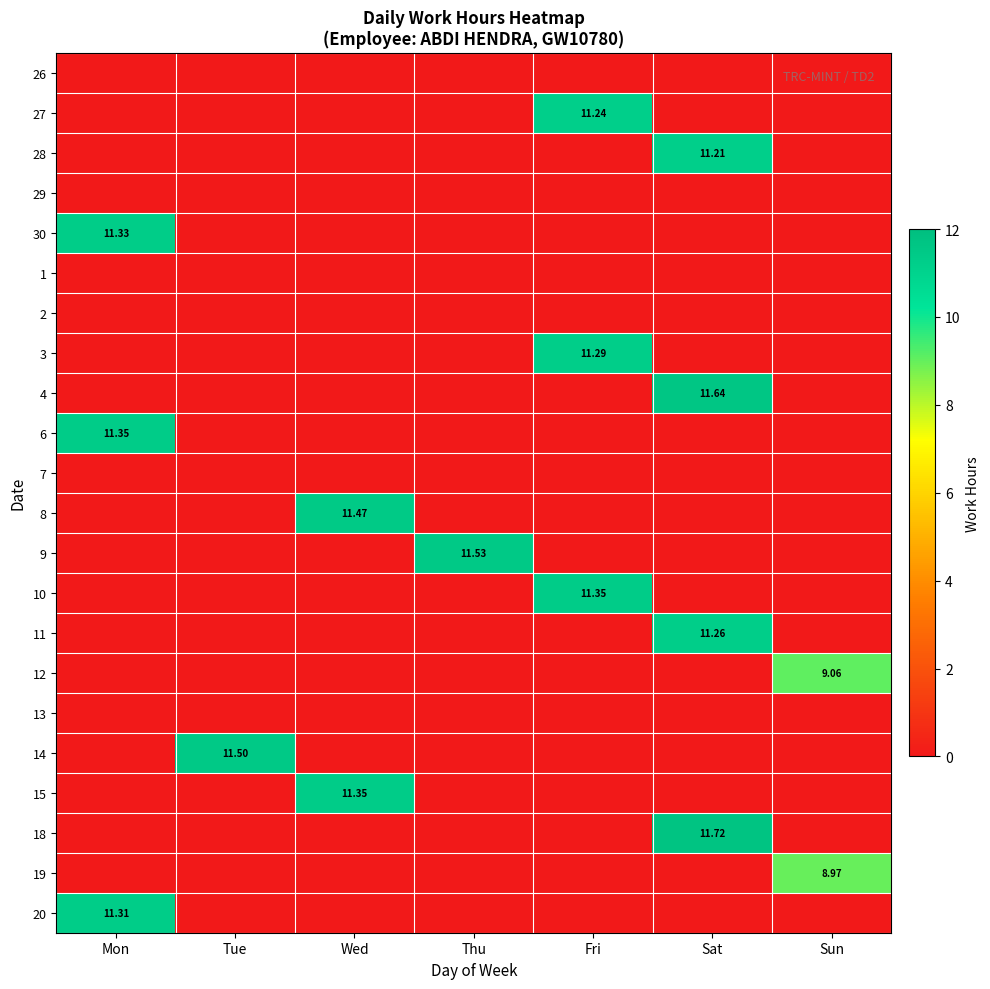

Count the number of data series in this chart.

22